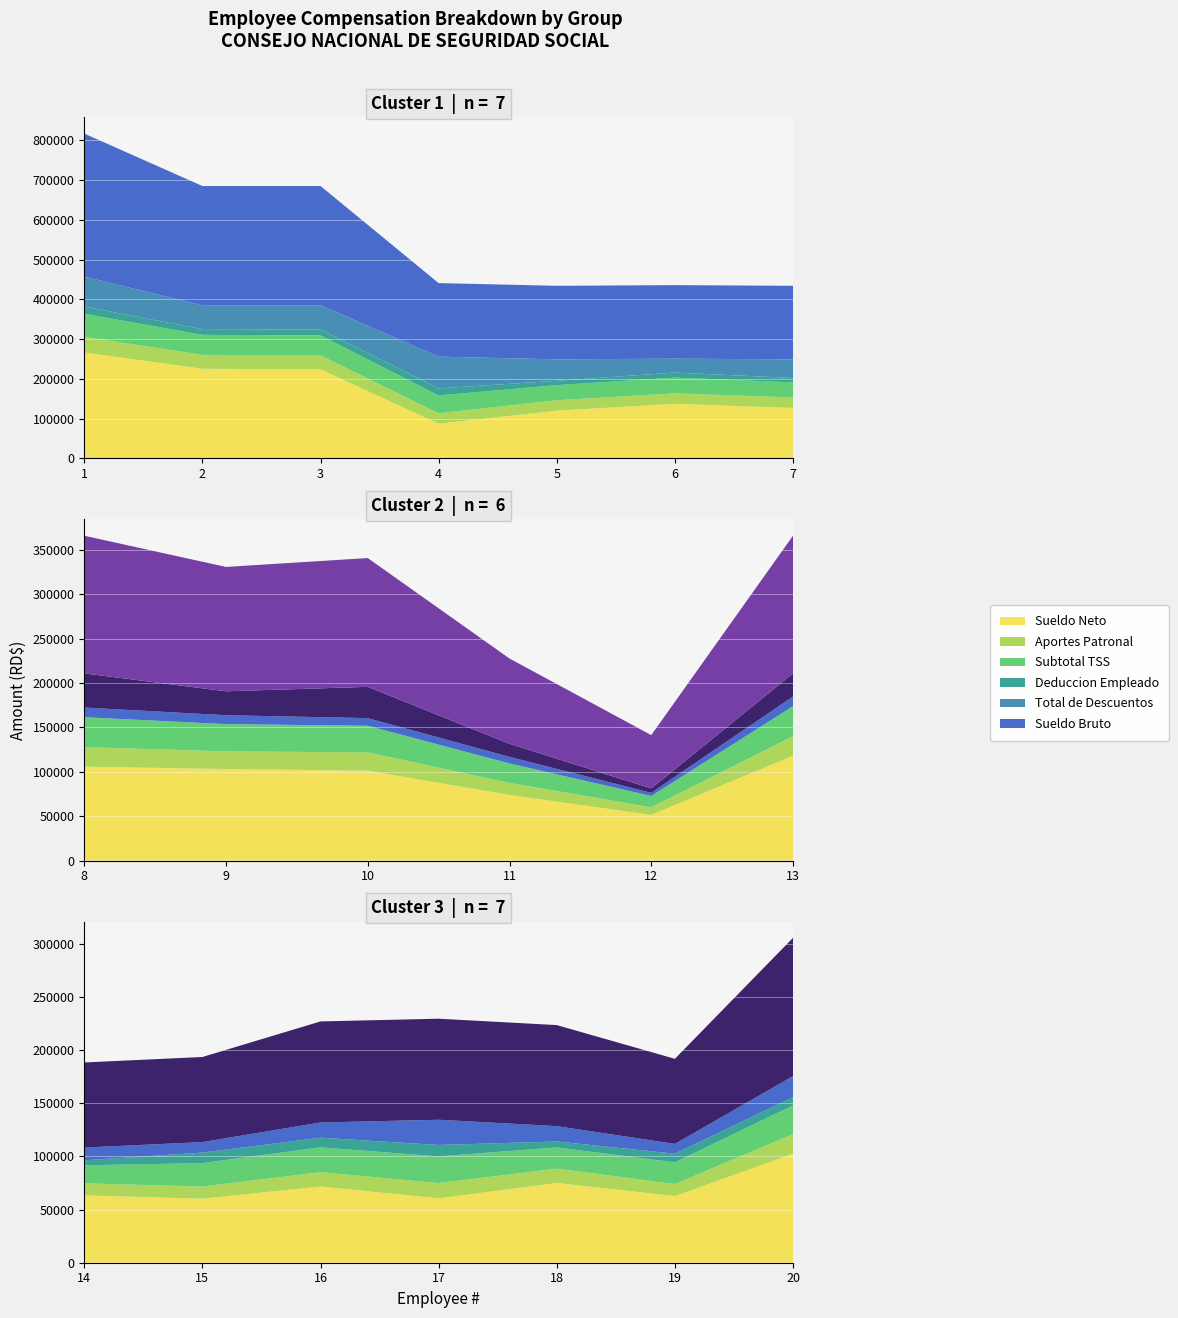

Reading left to right, extract all data points from this chart.

Sueldo Bruto: 1=360000.0	2=300000.0	3=300000.0	4=185000.0	5=185000.0	6=185000.0	7=185000.0	8=155000.0	9=140000.0	10=145000.0	11=96000.0	12=60000.0	13=155000.0	14=80000.0	15=80000.0	16=95000.0	17=95000.0	18=95000.0	19=80000.0	20=130000.0
Total de Descuentos: 1=75454.0	2=59984.6	3=61313.4	4=79902.3	5=53880.8	6=34982.1	7=46933.9	8=38422.3	9=26948.5	10=35209.2	11=14757.9	12=5009.0	13=26034.8	14=11973.3	15=9884.9	16=14313.2	17=23717.6	18=14412.7	19=9213.0	20=19785.8
Deduccion Empleado: 1=17930.6	2=14493.2	3=14493.2	4=17795.3	5=10933.5	6=12649.0	7=10933.5	8=10876.0	9=9989.5	10=8569.5	11=7389.1	12=3546.0	13=10876.0	14=4728.0	15=9874.4	16=9045.4	17=10760.9	18=5614.5	19=8158.9	20=7683.0
Aportes Patronal: 1=39280.9	2=35020.9	3=35020.9	4=26251.5	5=26251.5	6=26251.5	7=26251.5	8=21994.5	9=19866.0	10=20575.5	11=13622.4	12=8514.0	13=21994.5	14=11352.0	15=11352.0	16=13480.5	17=14332.0	18=13480.5	19=11352.0	20=18447.0
Subtotal TSS: 1=58063.1	2=50365.6	3=50365.6	4=44898.3	5=38036.5	6=39752.0	7=38036.5	8=33722.0	9=30707.0	10=29996.5	11=21863.0	12=12720.0	13=33722.0	14=16931.5	15=22077.9	16=23377.4	17=25092.9	18=19946.5	19=20362.4	20=26981.5
Sueldo Neto: 1=266615.4	2=225522.3	3=224193.5	4=87302.4	5=120185.6	6=137369.0	7=127132.6	8=105701.7	9=103062.1	10=101221.3	11=73853.1	12=51445.0	13=118089.2	14=63298.7	15=60240.7	16=71641.3	17=60521.5	18=74972.8	19=62628.1	20=102531.2